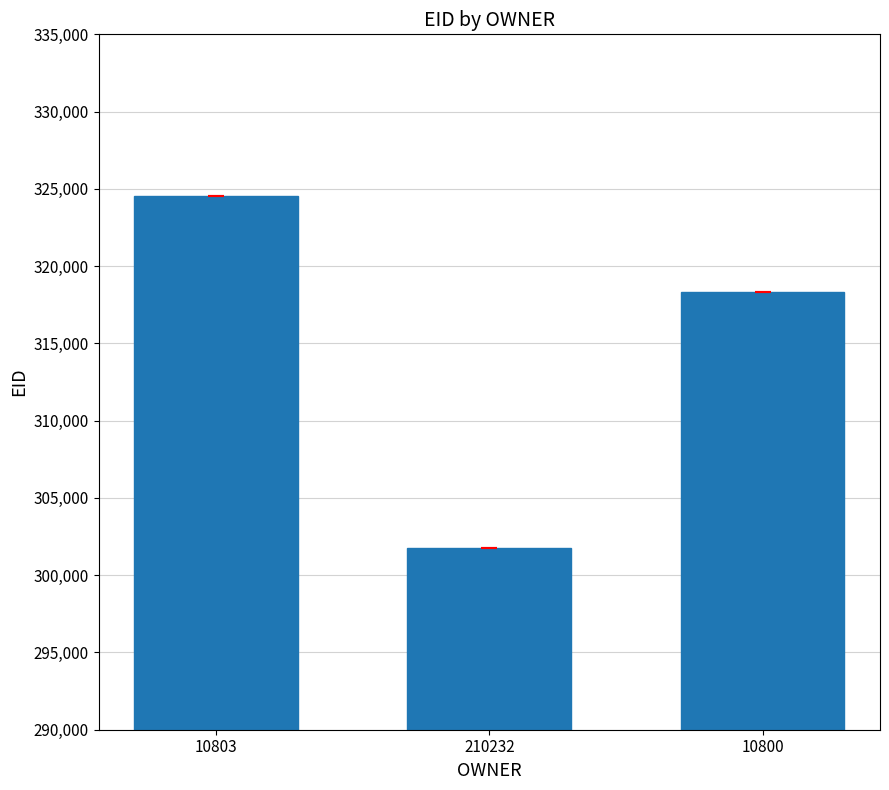

Where is the data nearest to the value 313158?

10800